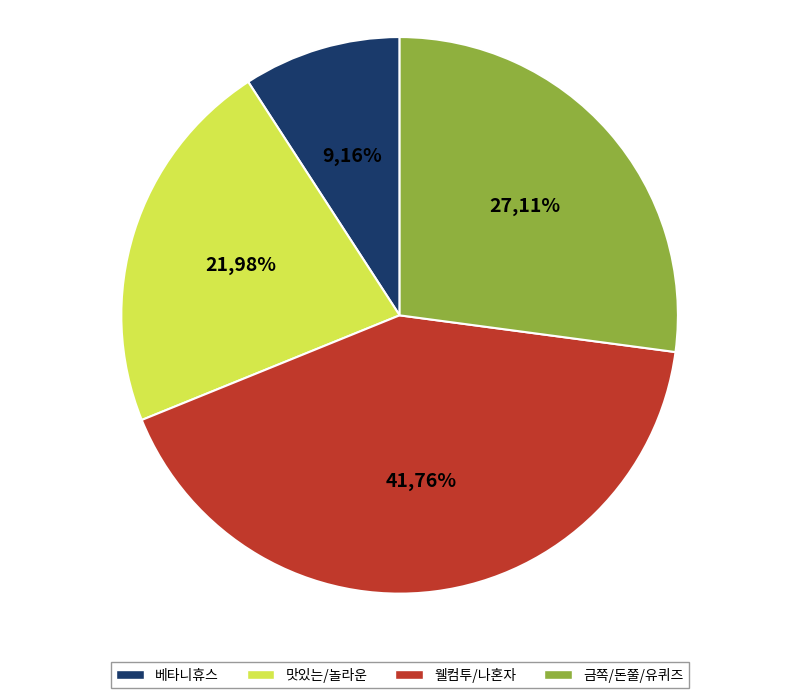

Combined, do 금쪽같은 내 새끼(00:35) and 베타니 휴스의 세계문명탐험 2회 account for over 50%?

No